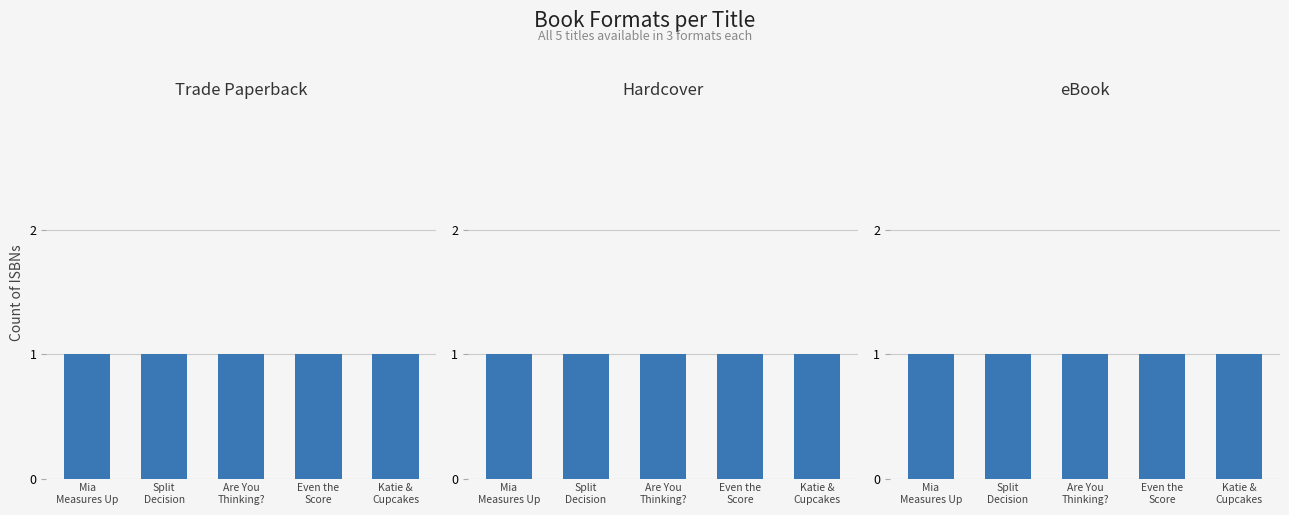

What is the label of the 2nd bar from the left?

Split Decision